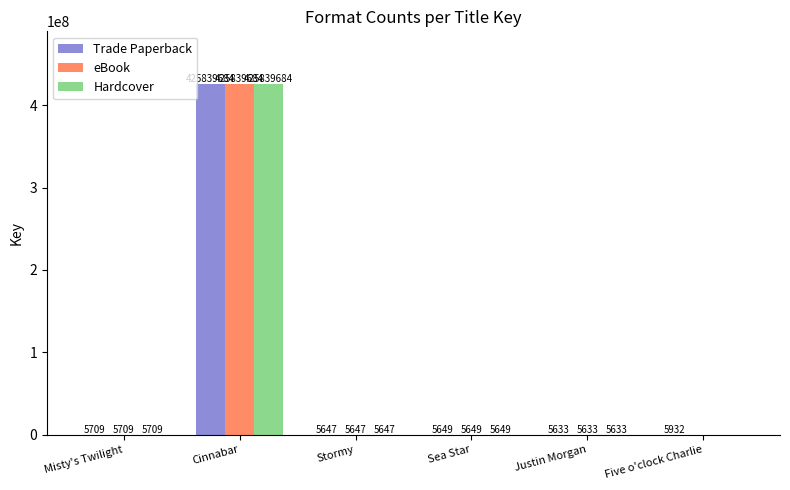

Read the Trade Paperback value at Misty's Twilight, to the nearest 10.

5710